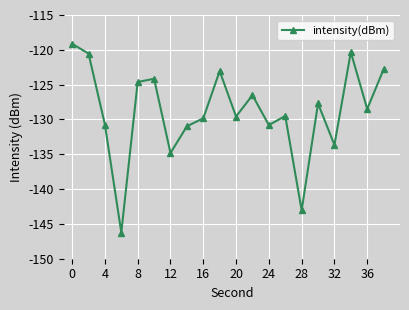

What is the minimum value shown in the chart?

-146.2